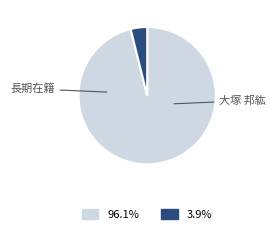

Is there any slice that represents more than half of the pie?

Yes